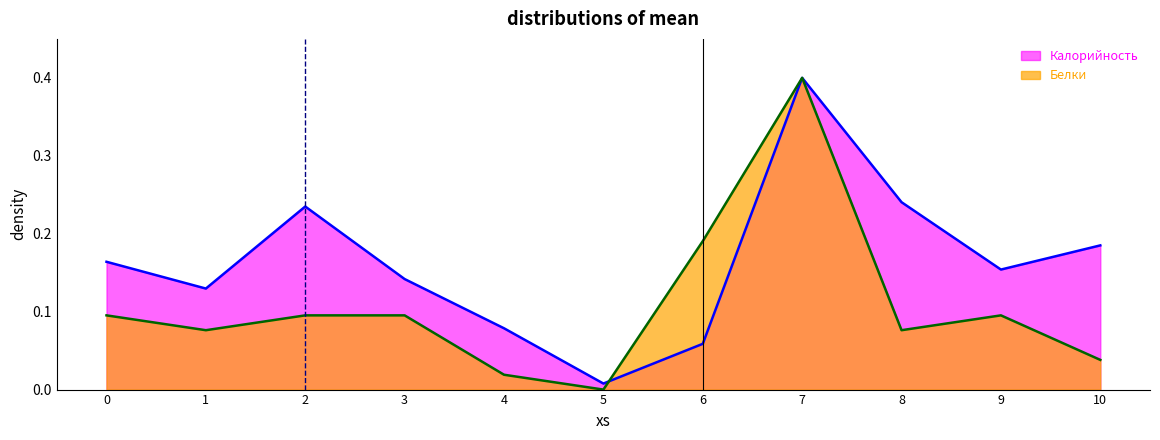

Is it true that Калорийность equals 0.4 at 7?

True